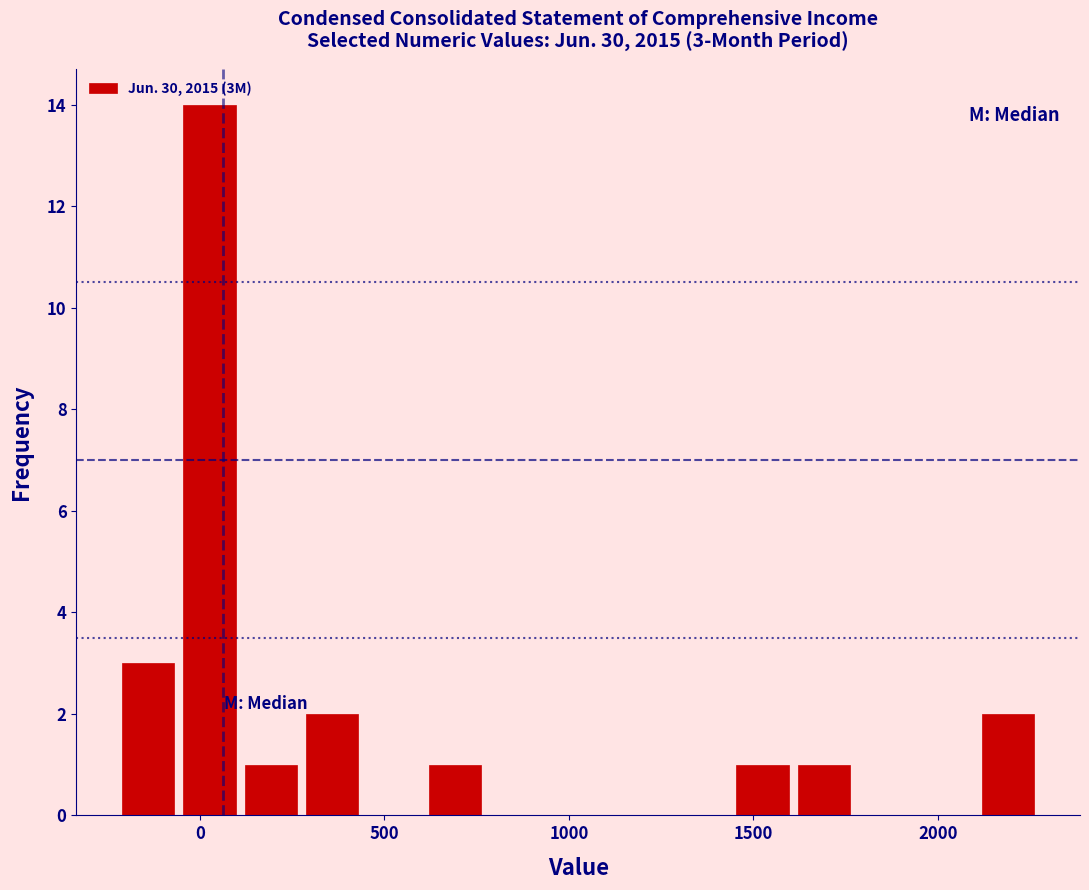

Around what value on the x-axis is the tallest bar? Give the approximate position of its centre, as read against the axis.

50